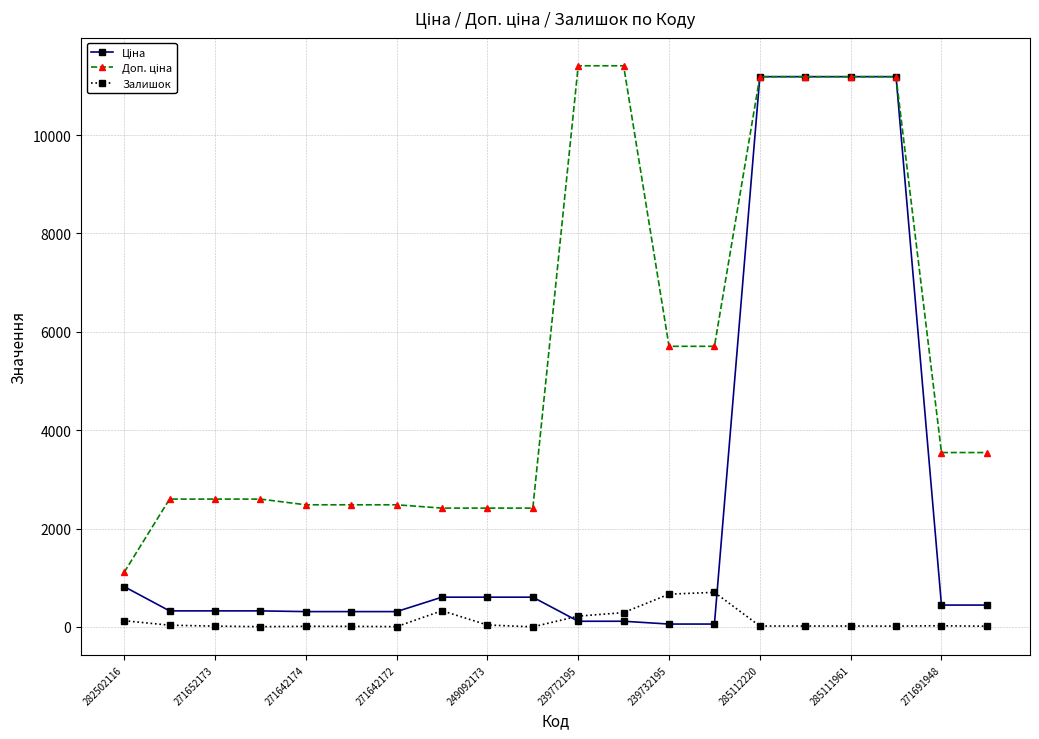

How many data points does each series have?

20